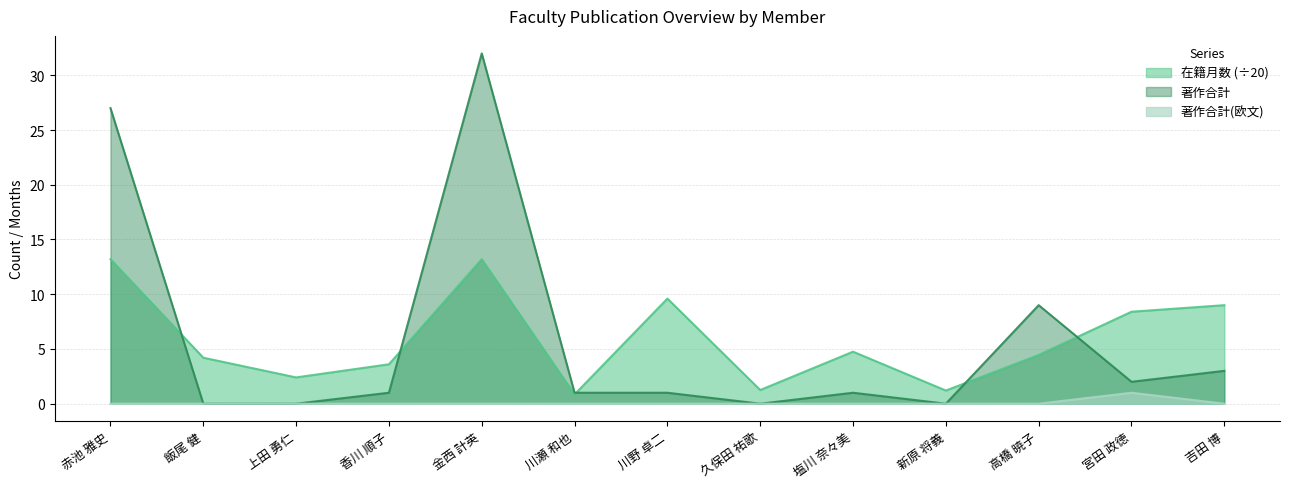

Which category has the highest value in the 著作合計 series?

金西 計英